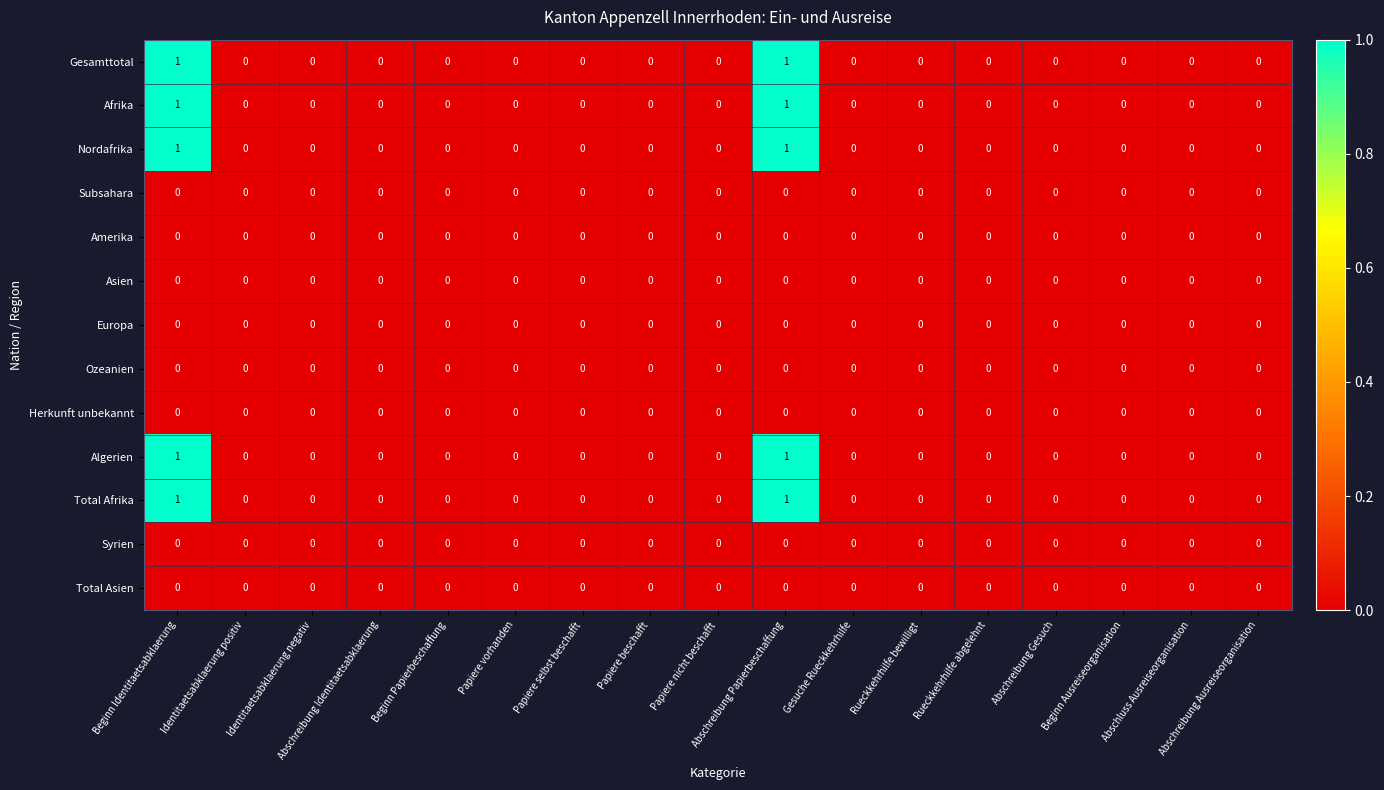

What is the maximum value shown in the chart?

1